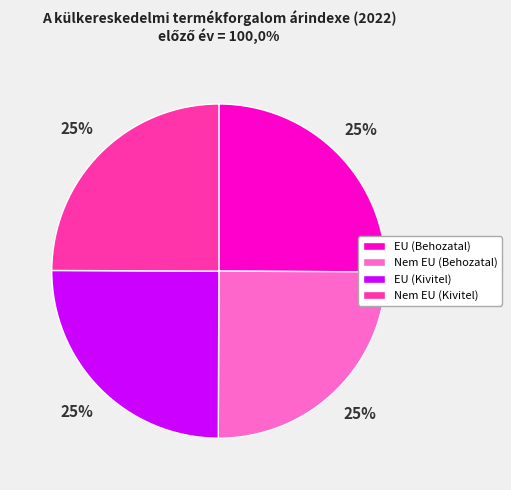

To the nearest percent, what is the average slice percentage?

25%